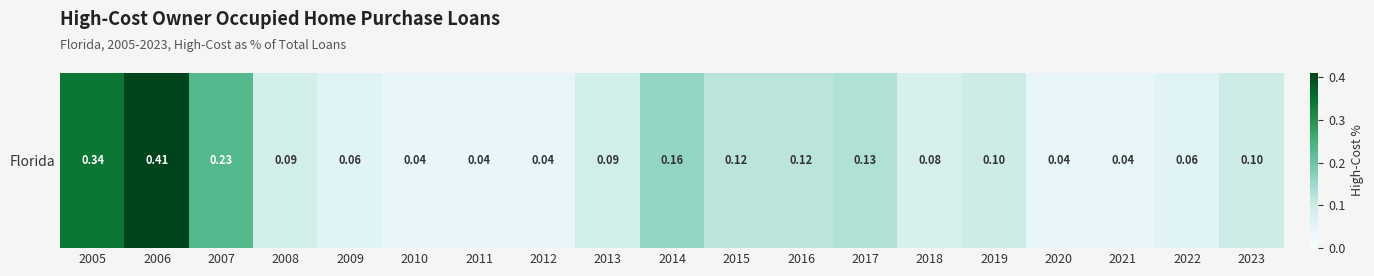

Rank the categories by value from lowest to highest.

2010, 2011, 2012, 2020, 2021, 2009, 2022, 2018, 2008, 2013, 2019, 2023, 2015, 2016, 2017, 2014, 2007, 2005, 2006